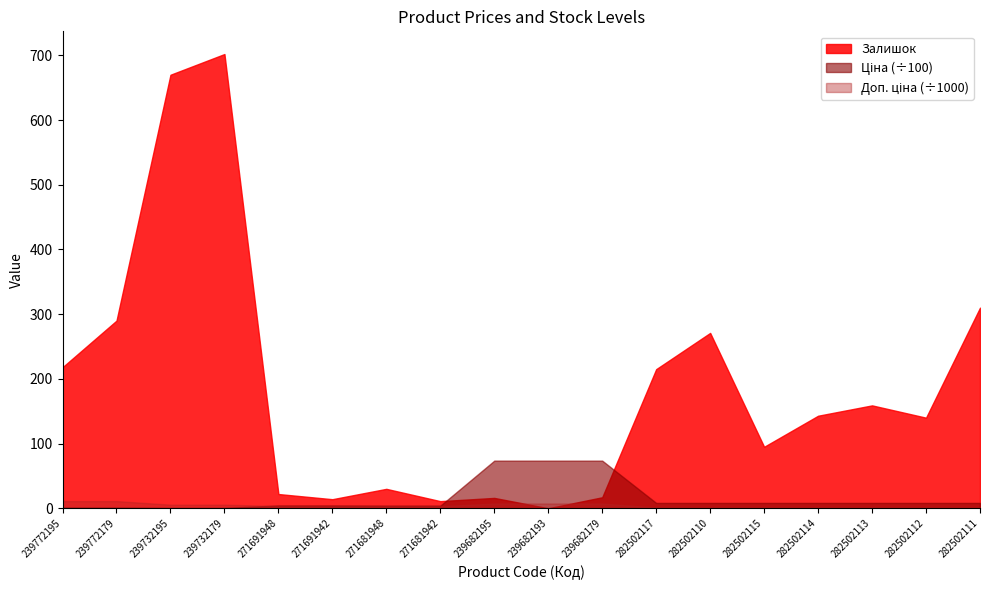

True or false: Ціна and Доп. ціна cross at least once.

False